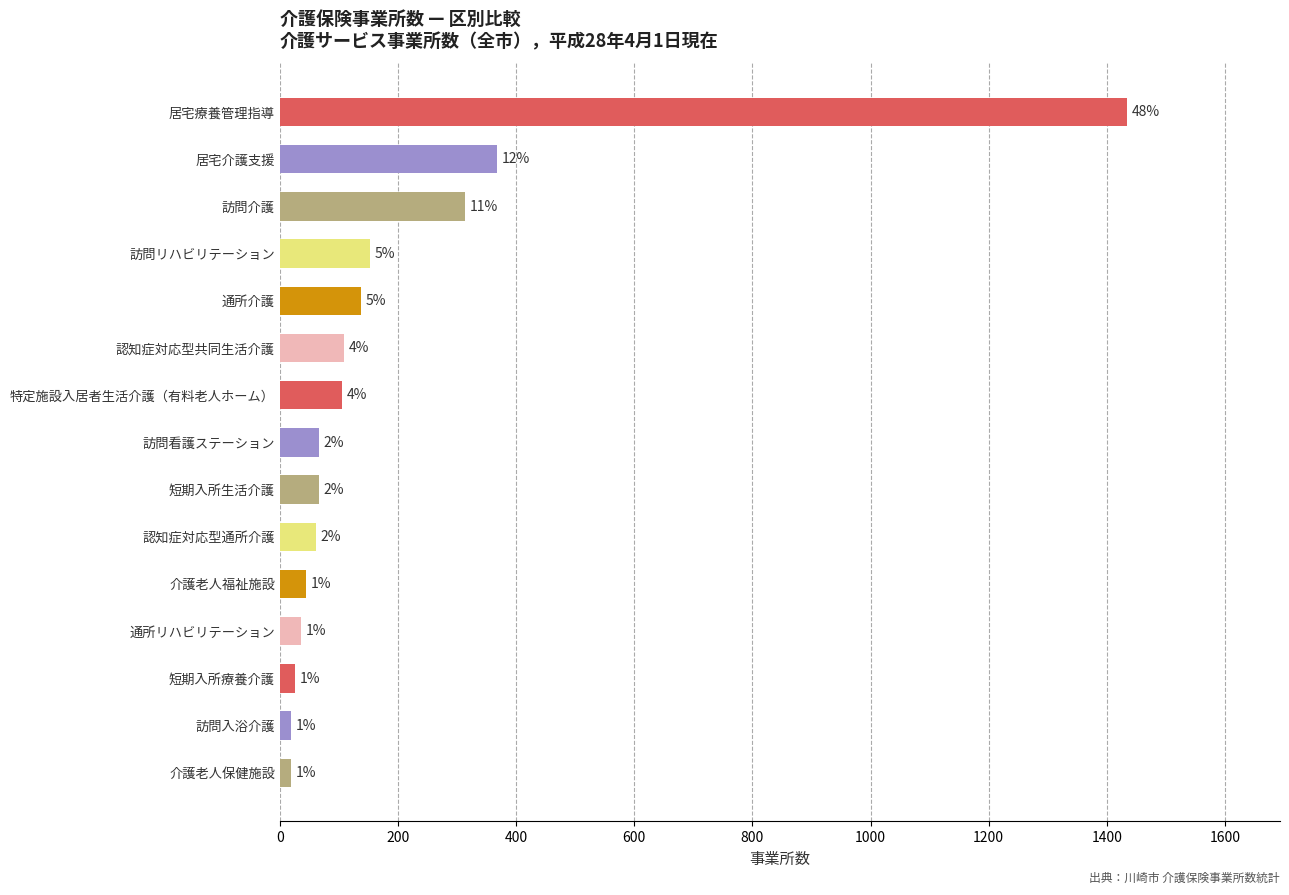

Count the number of values greater than 66.

7